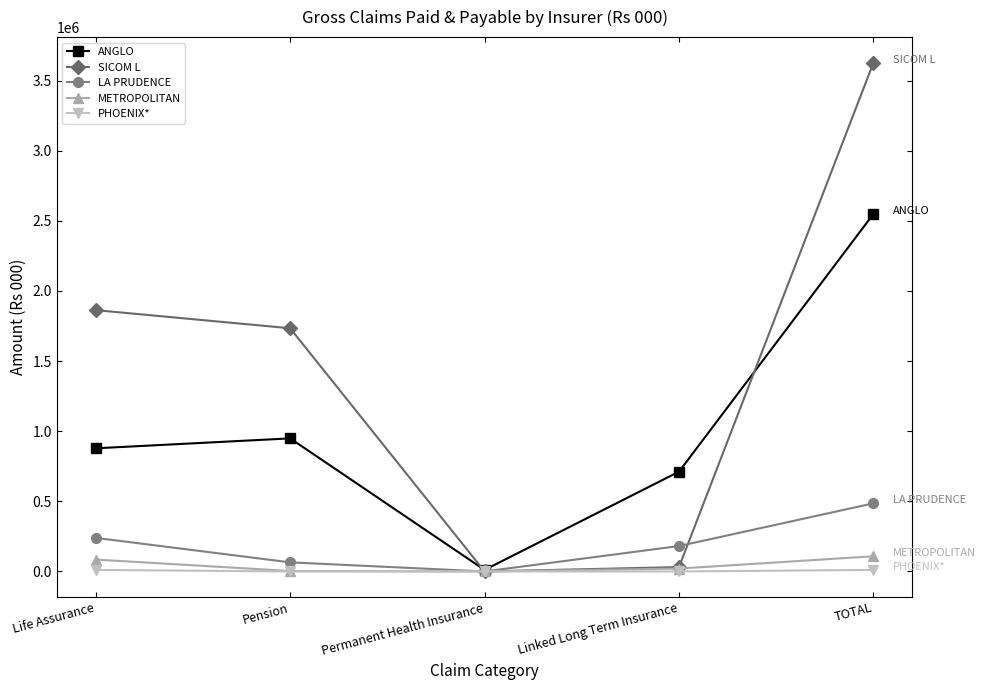

Which series changed the most between Pension and Linked Long Term Insurance?

SICOM L